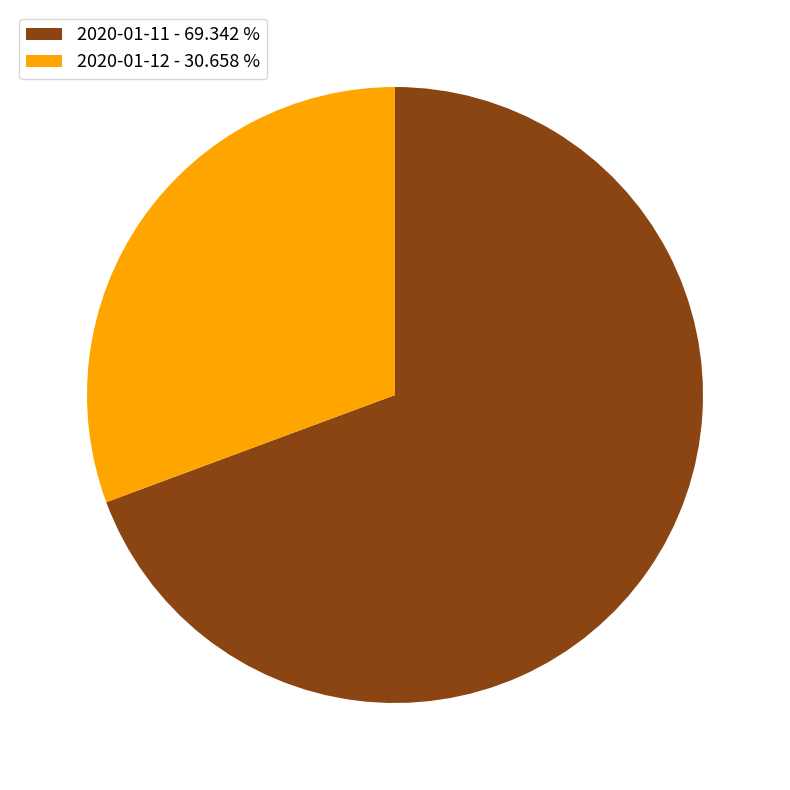

Rank the categories by value from lowest to highest.

2020-01-12, 2020-01-11